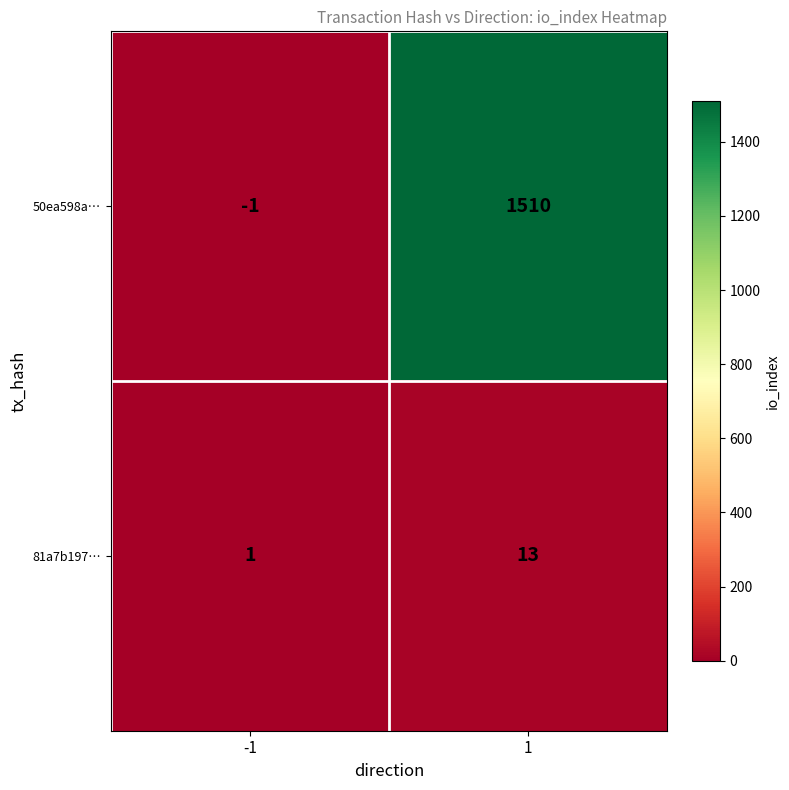

What is the average value of the 81a7b197… series?

7